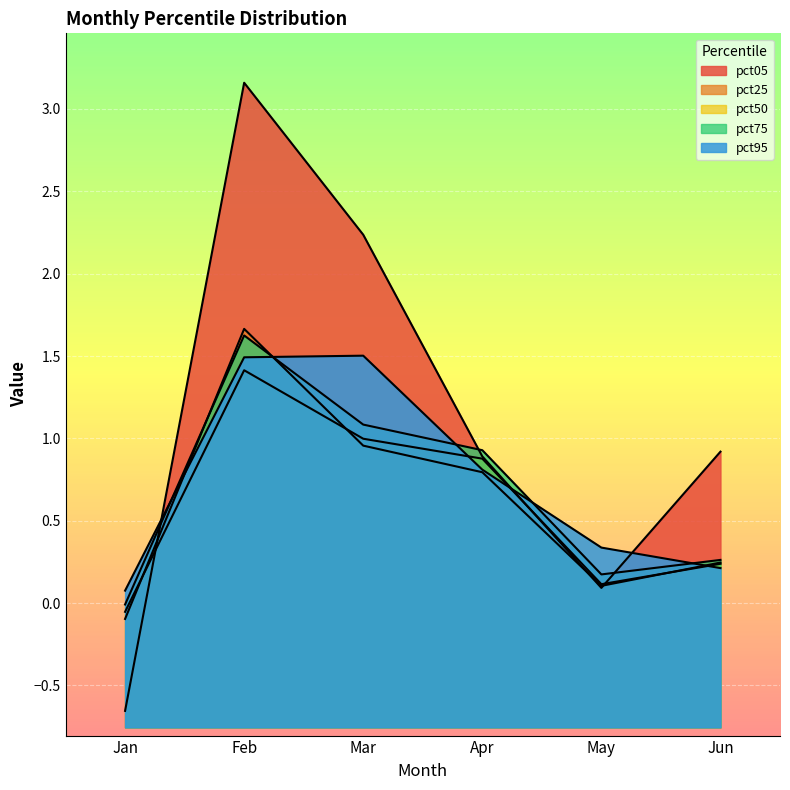

How many times do pct50 and pct25 cross each other?

3